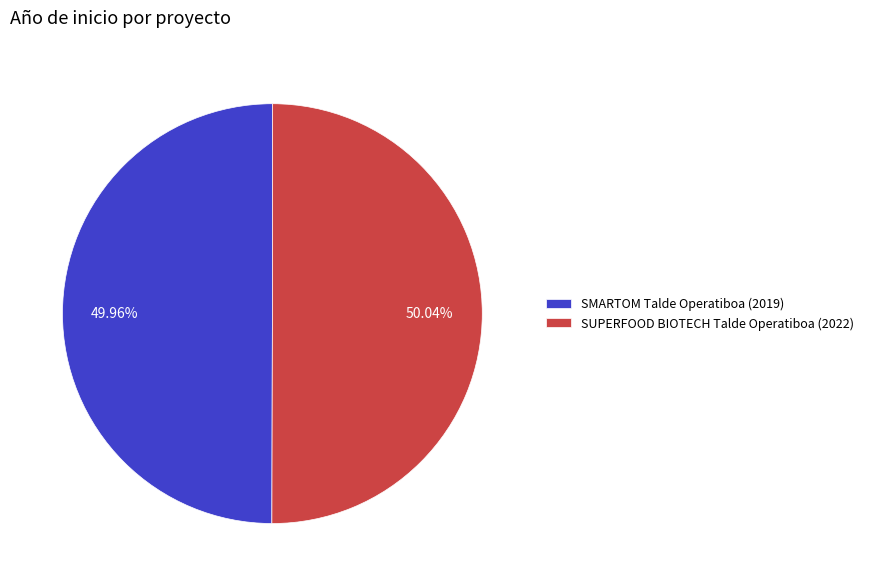

To the nearest percent, what percentage of the pie is SMARTOM Talde Operatiboa?

50%